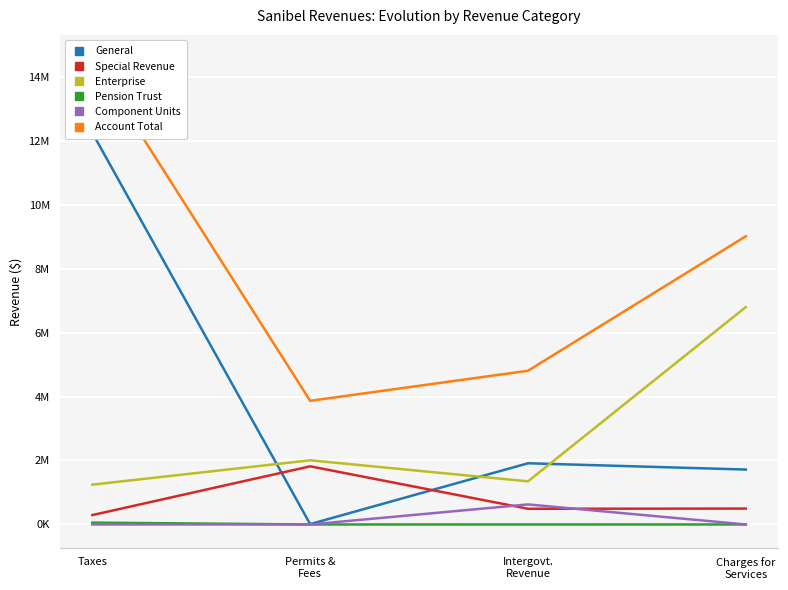

What is the spread (max minus min) of values at Taxes?

14575375